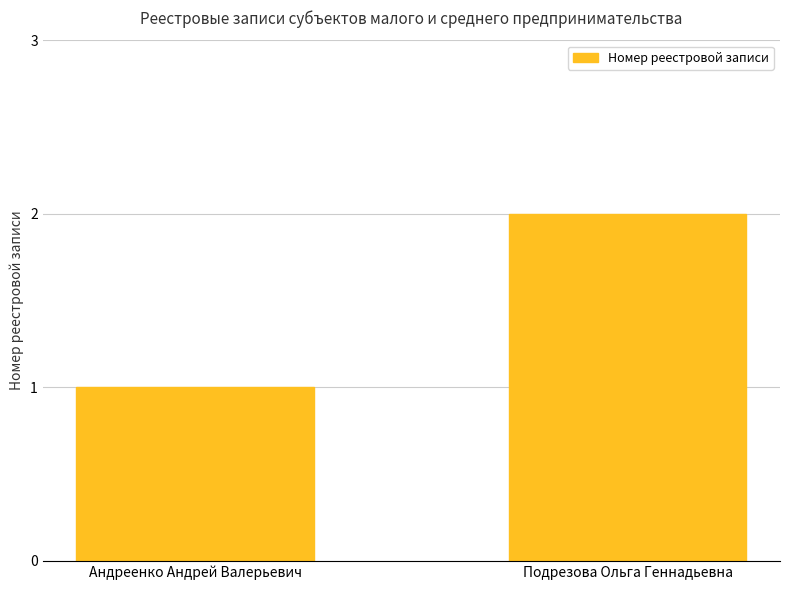

What is the average value?

2